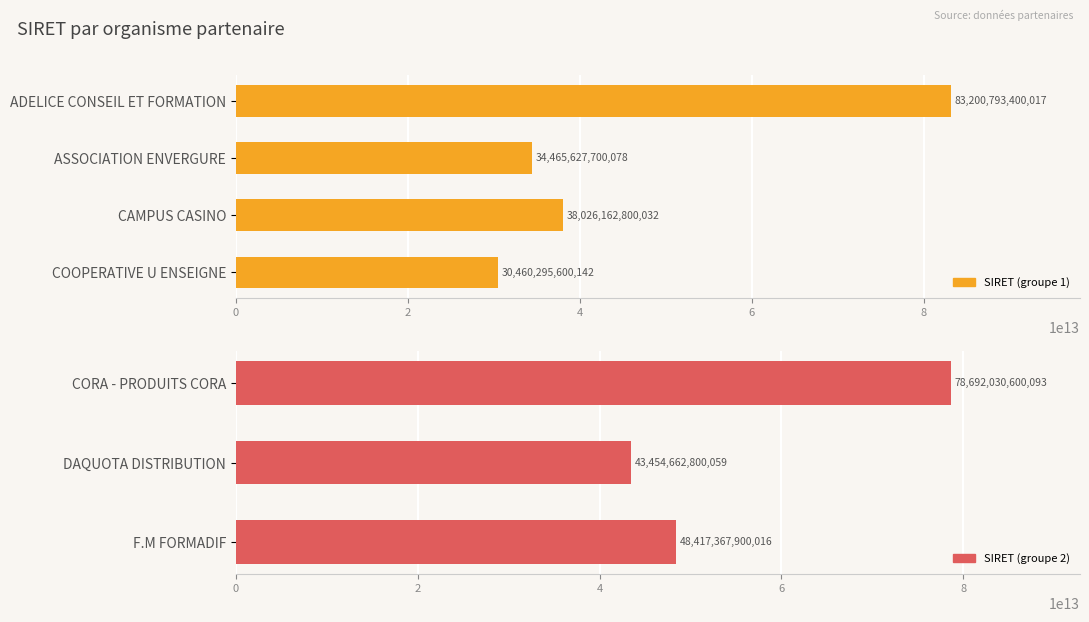

The chart shows a value of 43804591957985 at COOPERATIVE U ENSEIGNE. True or false?

False